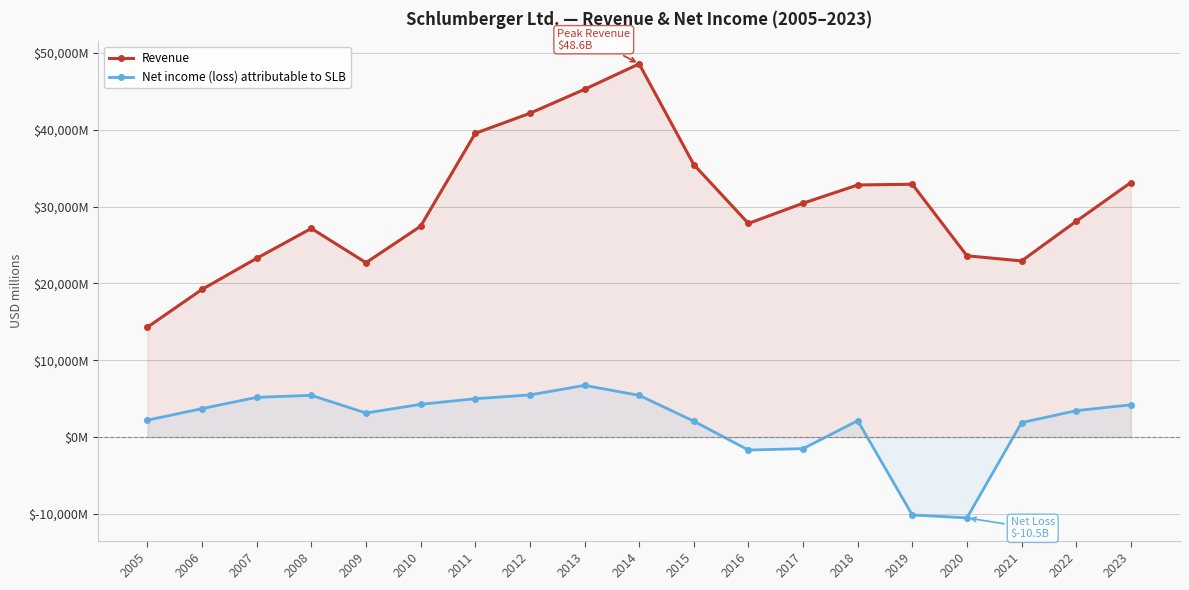

True or false: Net income (loss) attributable to SLB has more than 1 interior local peaks.

True